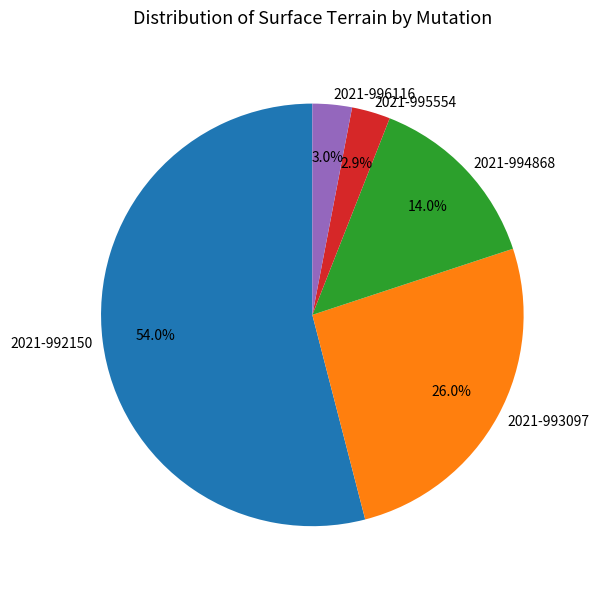

Between 2021-996116 and 2021-992150, which is larger?

2021-992150